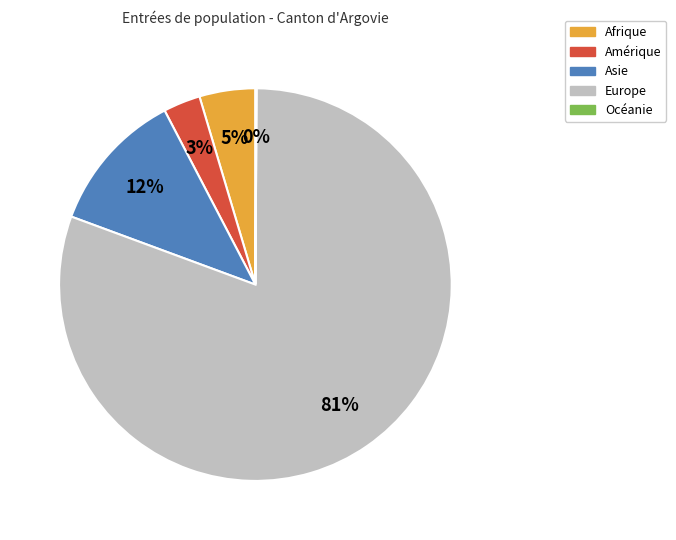

To the nearest percent, what percentage of the pie is Amérique?

3%